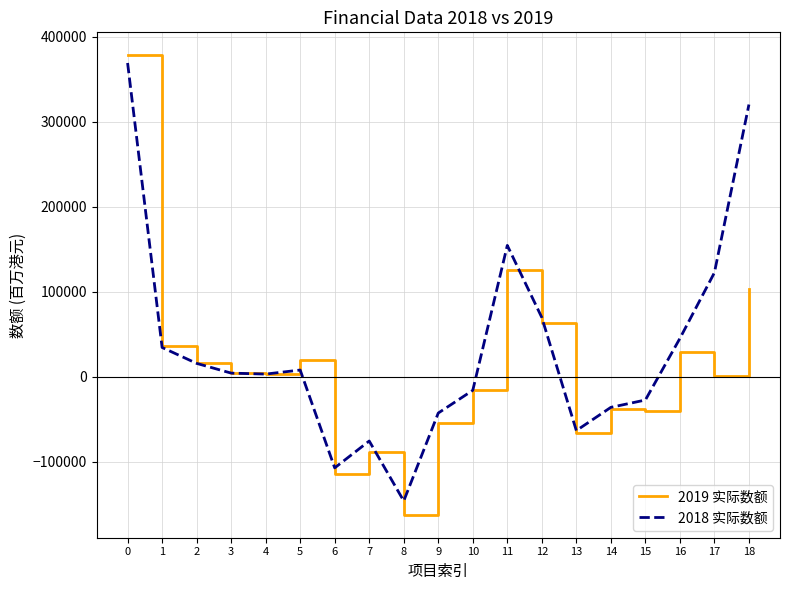

Between 9 and 16, which series saw the biggest shift?

2018 实际数额